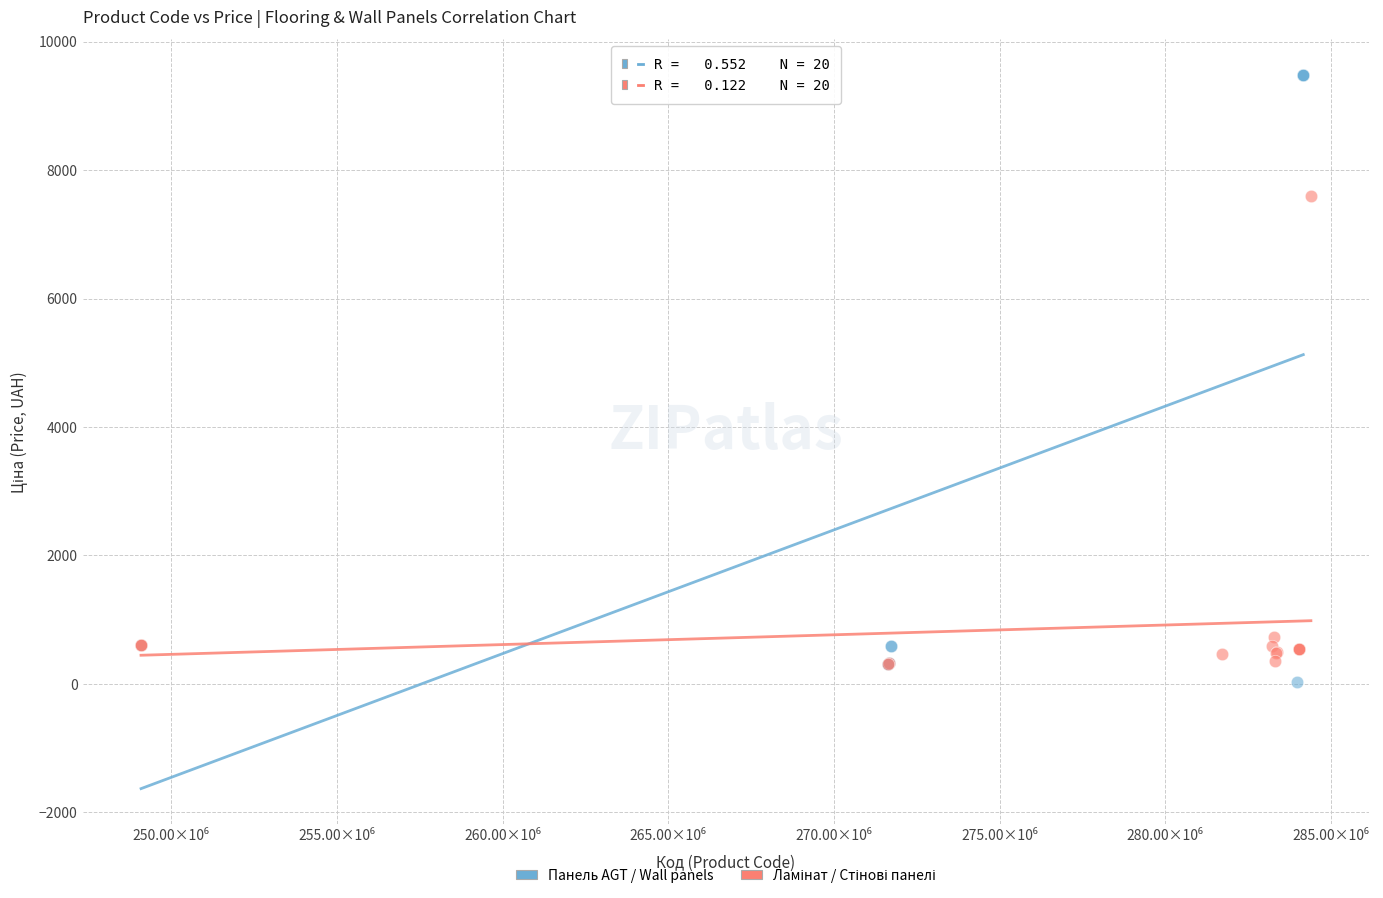

Which series contains the lowest Y value?

Панель AGT / Wall panels